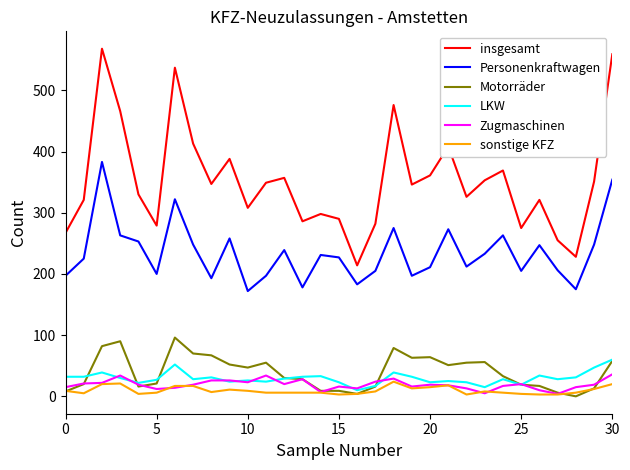

What is the greatest value displayed?

568